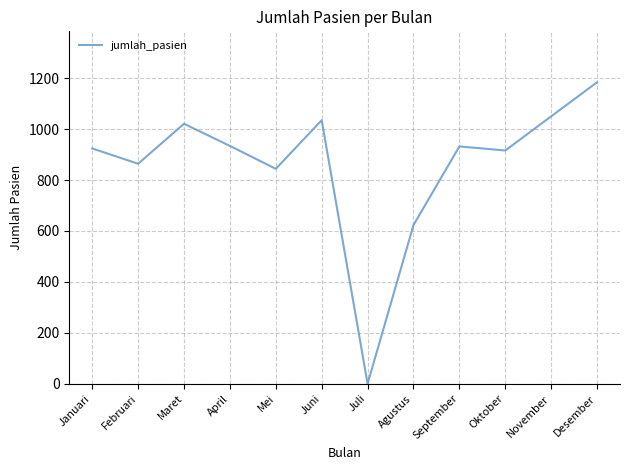

How many series are shown in this chart?

1